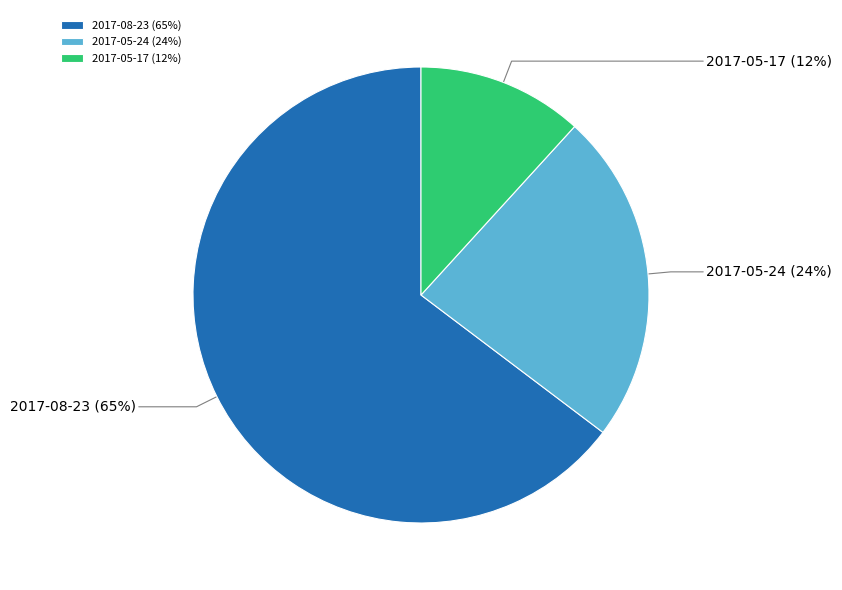

Is it true that 2017-05-17 is 25% of the pie?

False